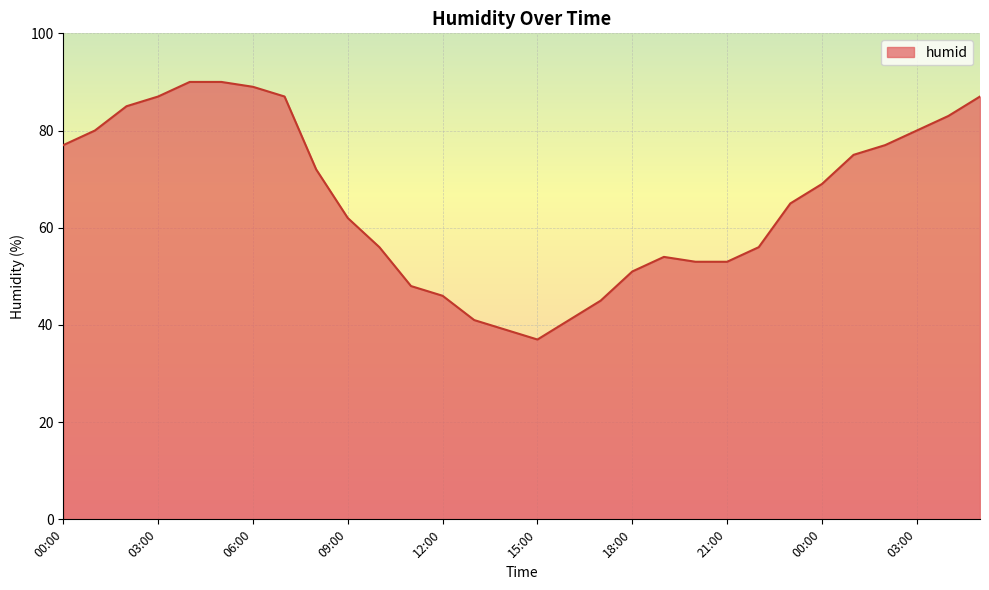

What is the difference between the maximum and minimum values?

53